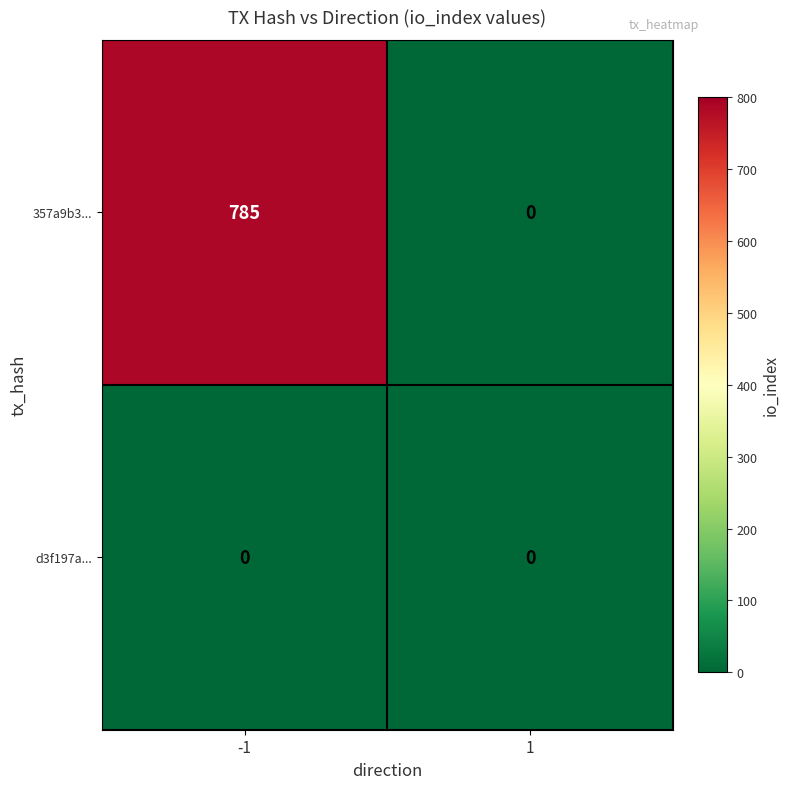

Between -1 and 1, which series saw the biggest shift?

357a9b3...